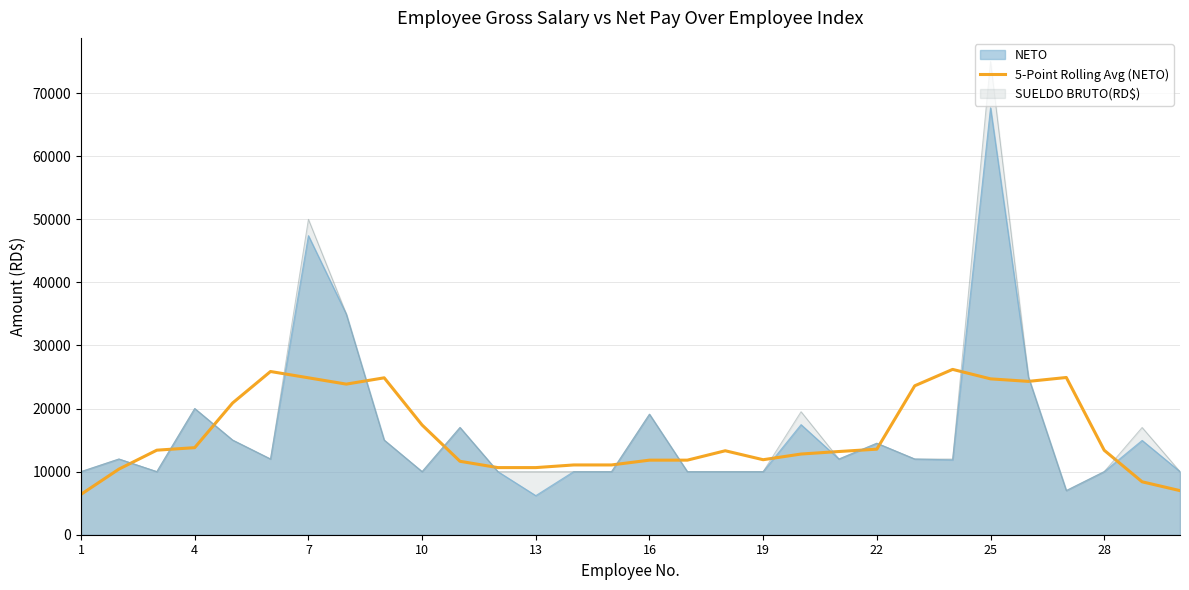

Reading left to right, list all the values displayed in this chart.

6400.0	10400.0	13400.0	13800.0	20880.6	25871.2	24871.2	23871.2	24871.2	17390.5	11638.7	10638.7	10638.7	11058.7	11058.7	11820.0	11820.0	13309.0	11889.0	12789.0	13189.0	13561.1	23605.6	26205.6	24705.6	24305.6	24922.4	13389.0	8389.0	6989.0